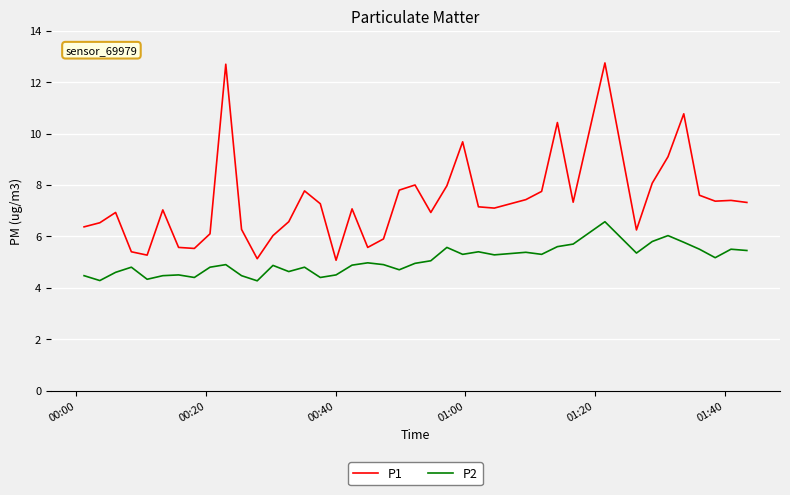

List the series in order of their peak value, highest first.

P1, P2